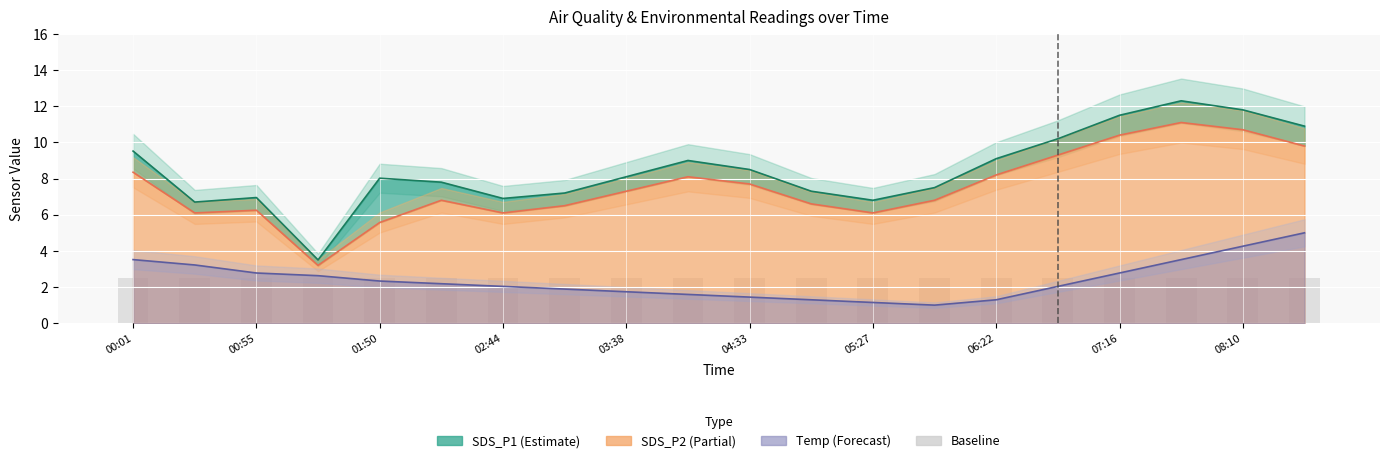

What is the sum of the SDS_P2 values at 03:38 and 01:22?

10.5